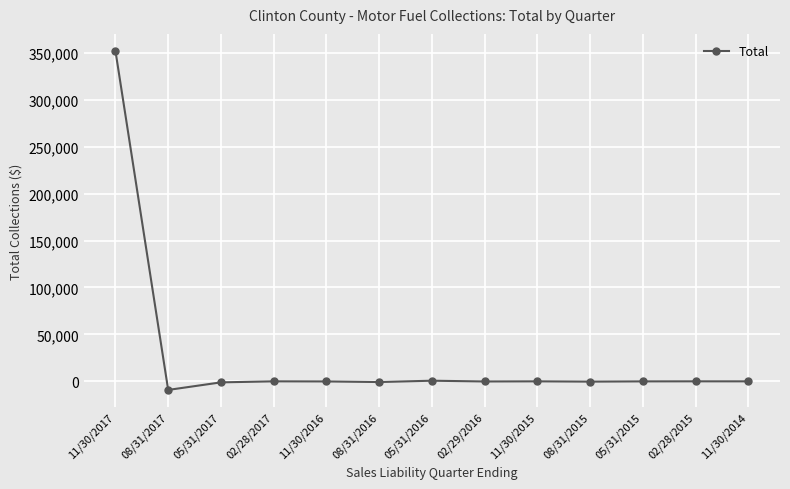

What is the difference between the maximum and minimum values?

361460.6